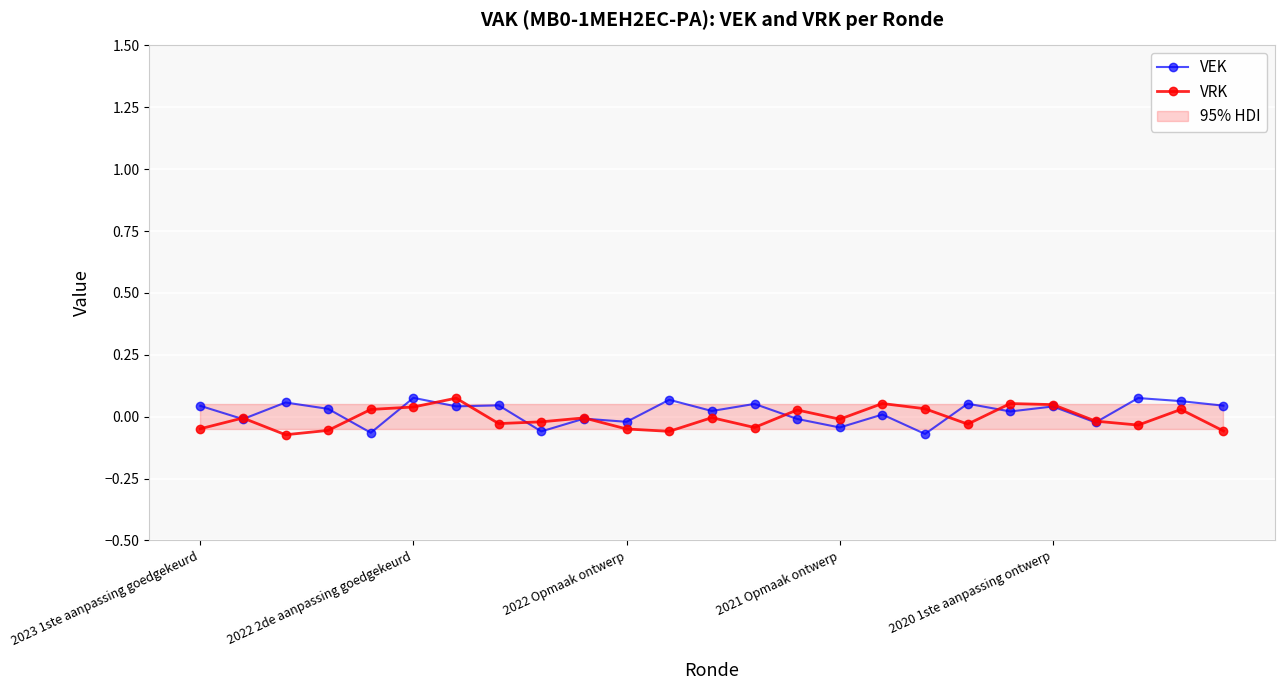

How many interior local valleys does the VEK series have?

10